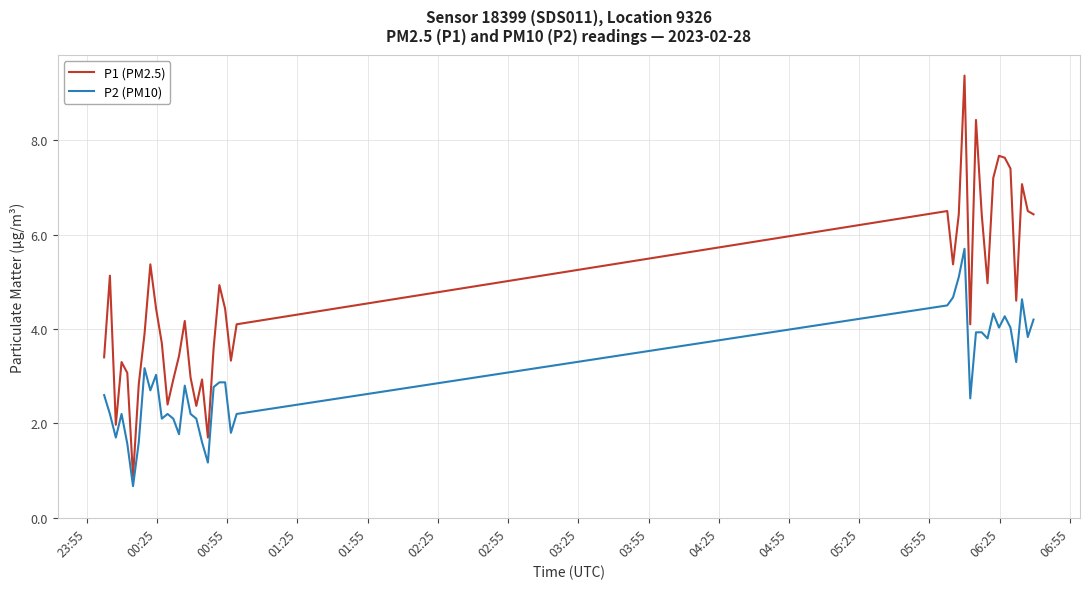

What is the average value of the P1 (PM2.5) series?

4.7